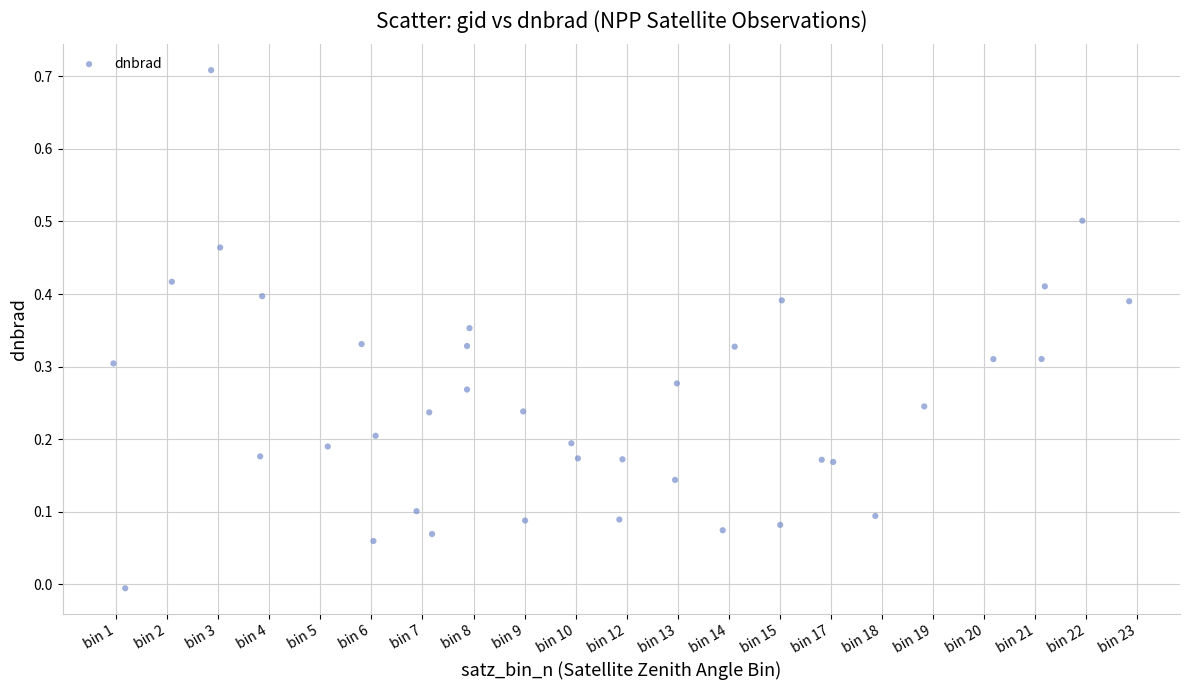

What is the range of X values (max minus min)?

19.9